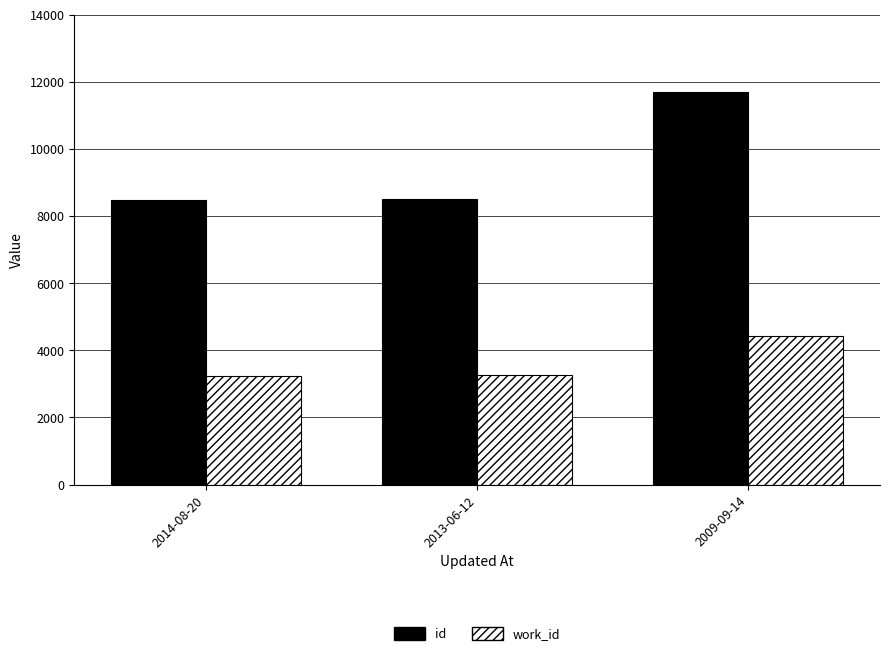

What is the difference between the second highest and minimum values in the work_id series?

16